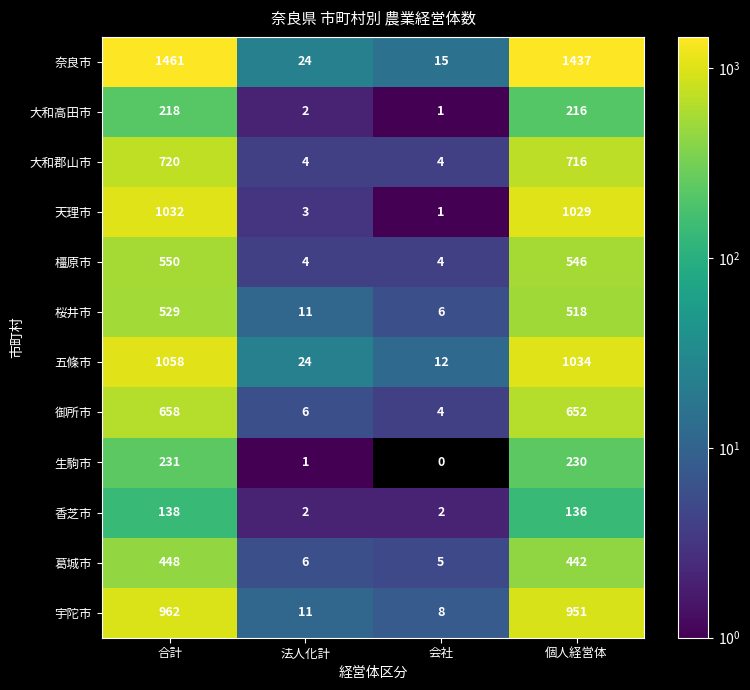

What is the difference between the highest and lowest values at 法人化計?

23